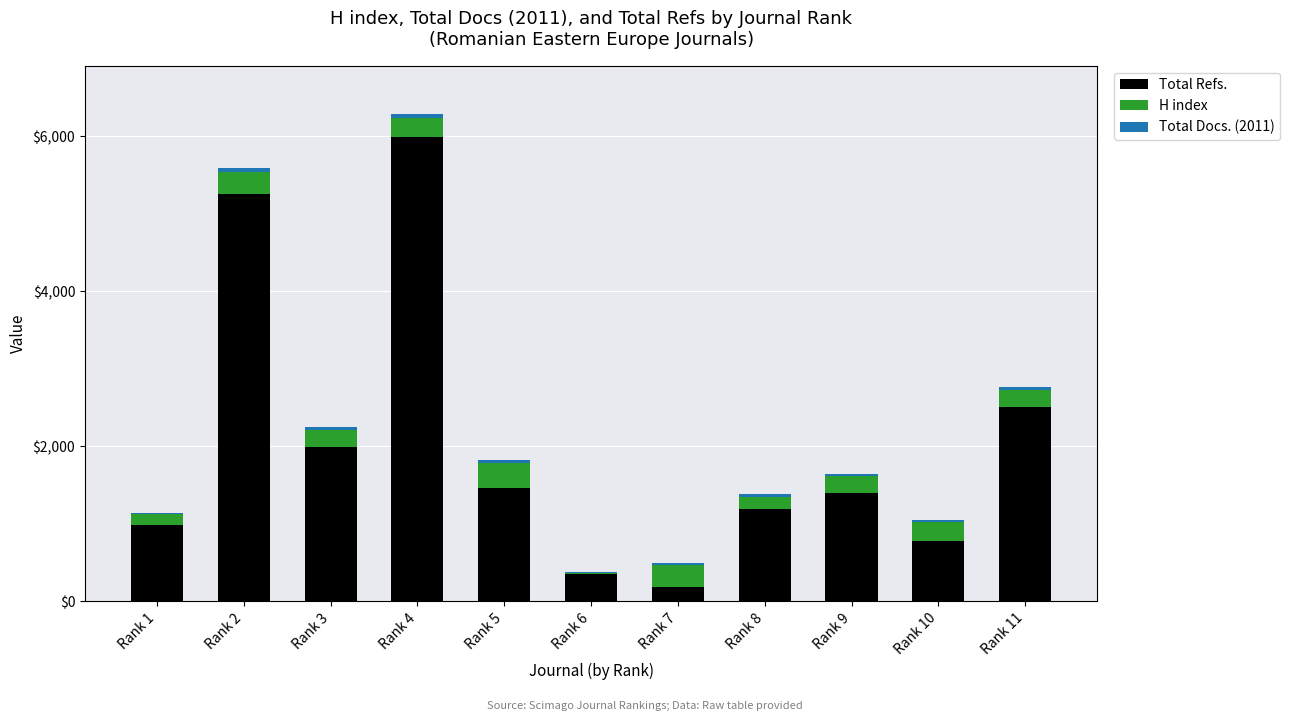

How many series are shown in this chart?

3